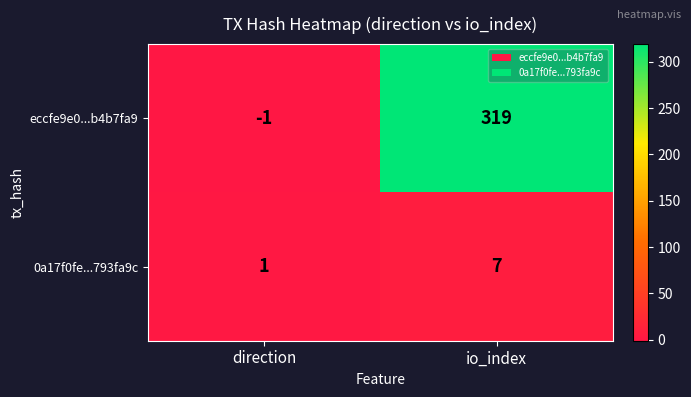

At direction, list the series in order from smallest to largest.

eccfe9e0...b4b7fa9, 0a17f0fe...793fa9c